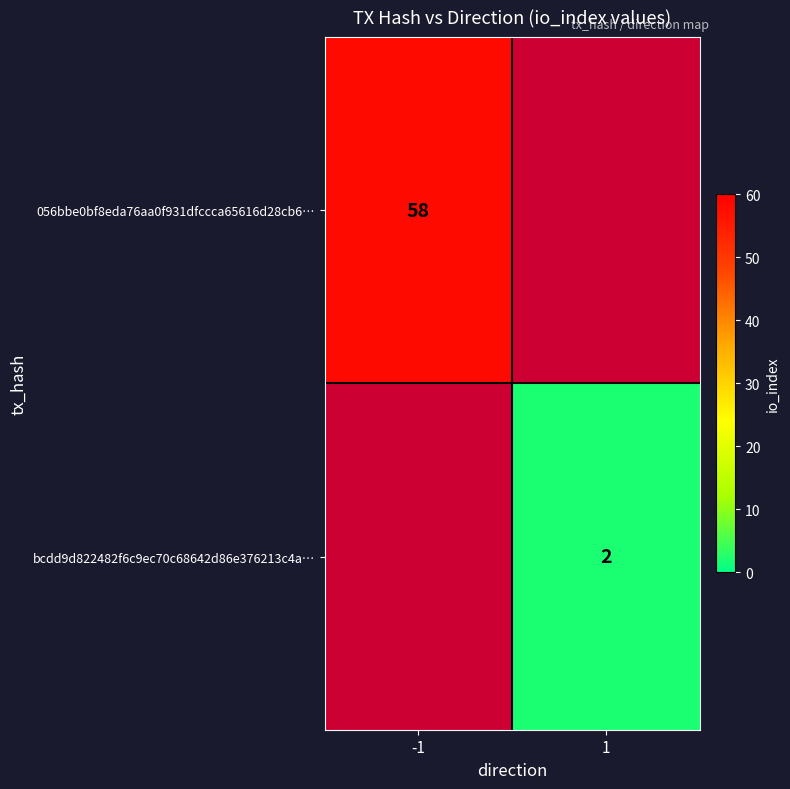

Between 1 and -1, which is larger?

-1